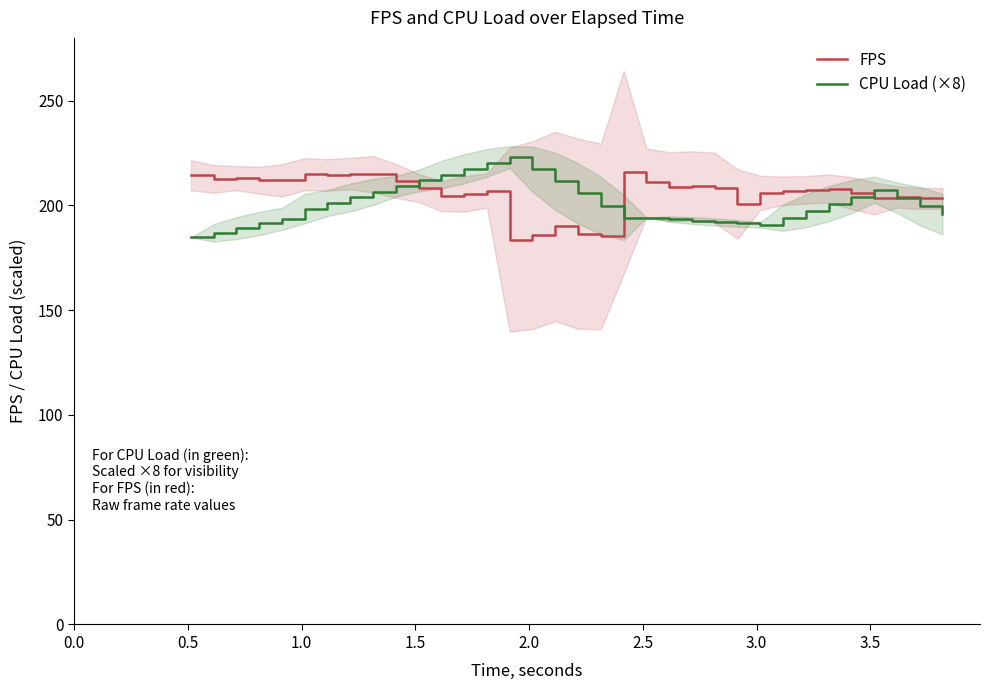

In CPU Load (×8), how many points are higher than both neighbors (excluding endpoints)?

2